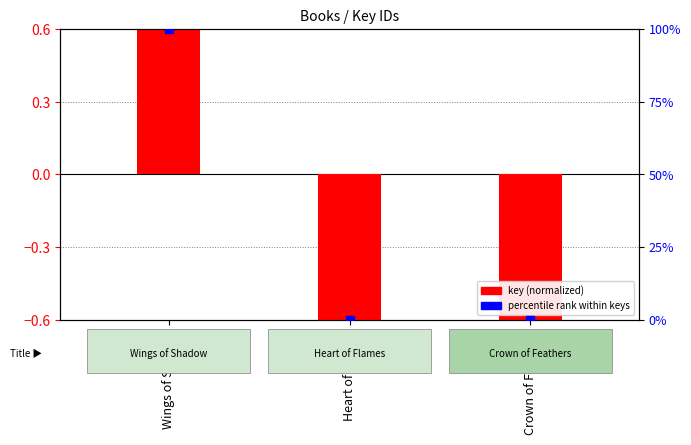

Which series has the largest total across all categories?

percentile rank within keys